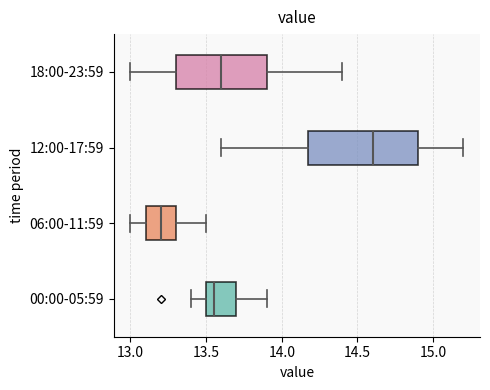

Where is the left edge of the box for 18:00-23:59 on the x-axis? The values are not printed on the chart, so give them approximately, as read against the axis.

13.30